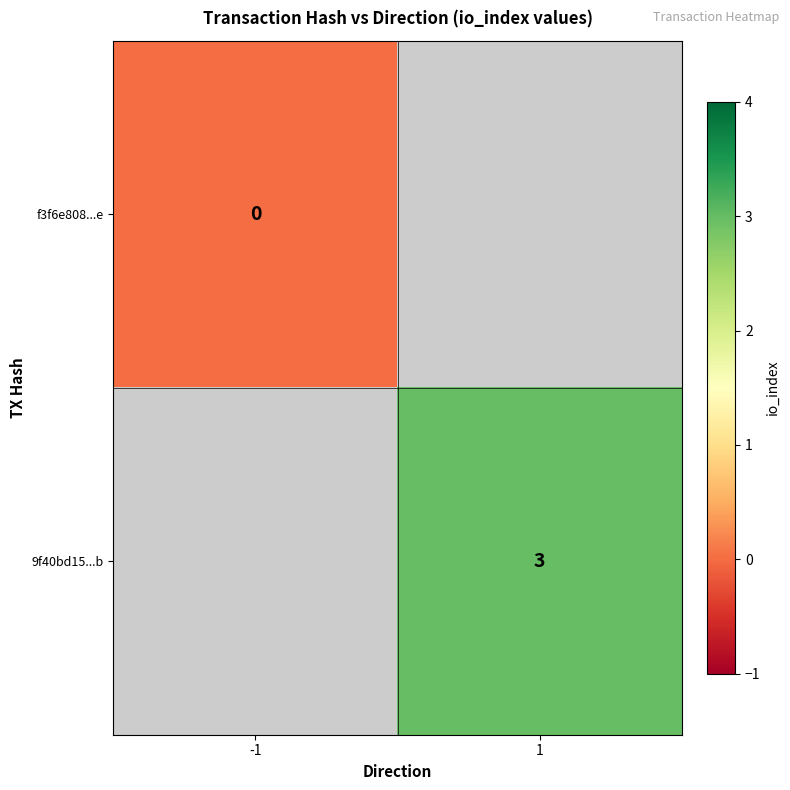

The value of 9f40bd15...b at 1 is 3. True or false?

True